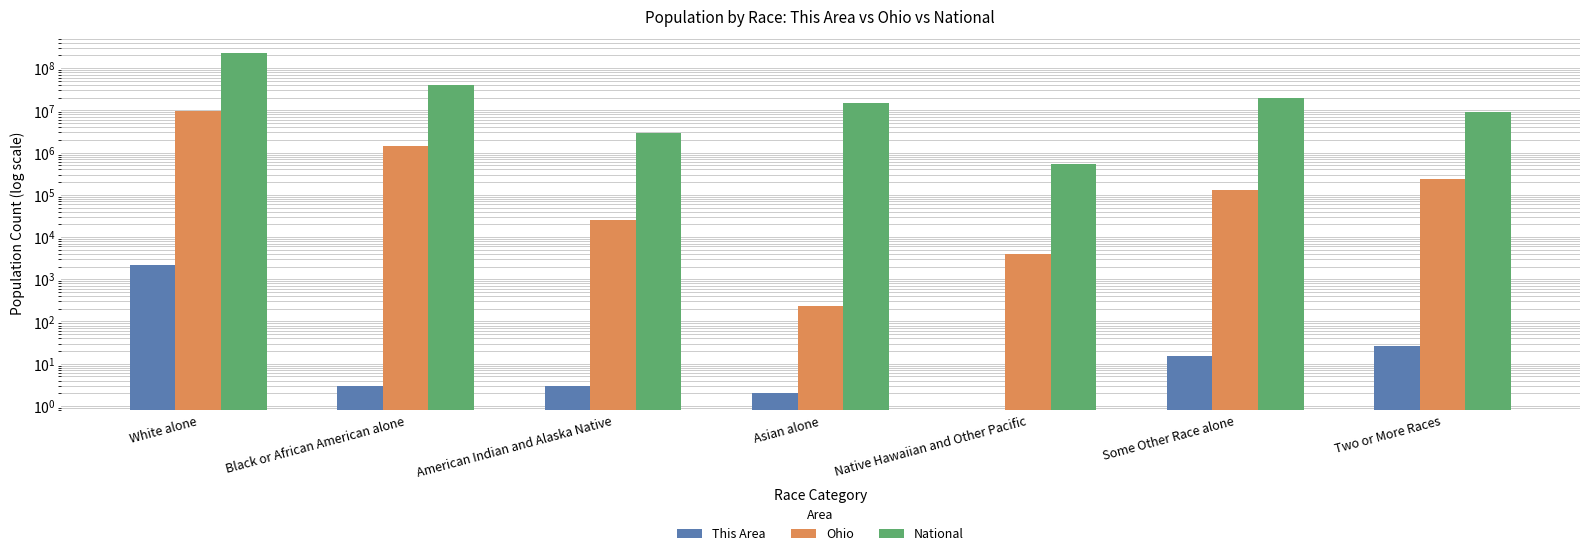

What is the label of the 3rd bar from the right?

Native Hawaiian and Other Pacific